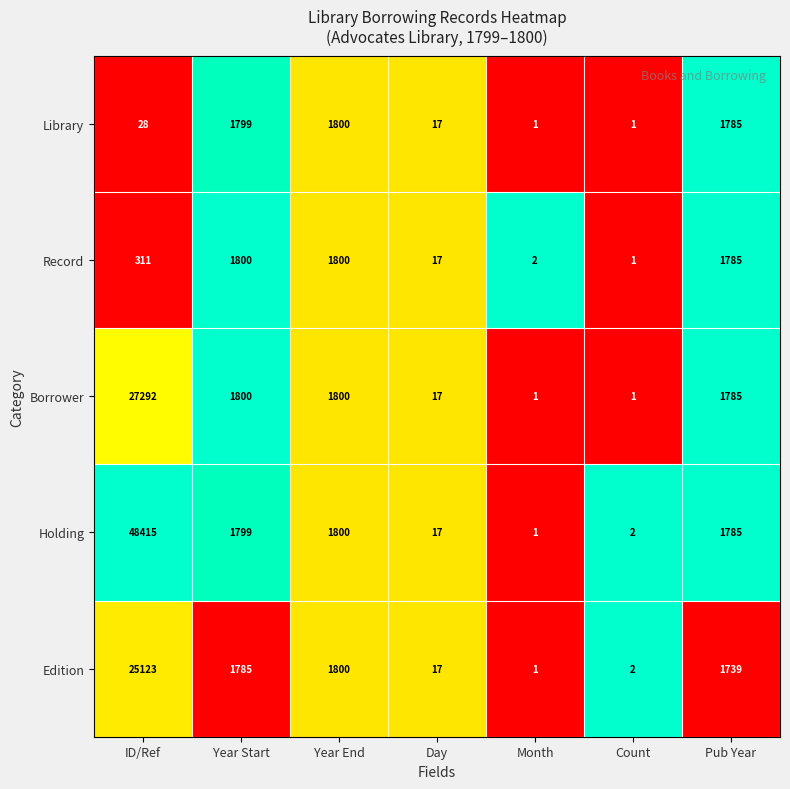

What is the difference between the maximum and minimum values in the Edition series?

25122